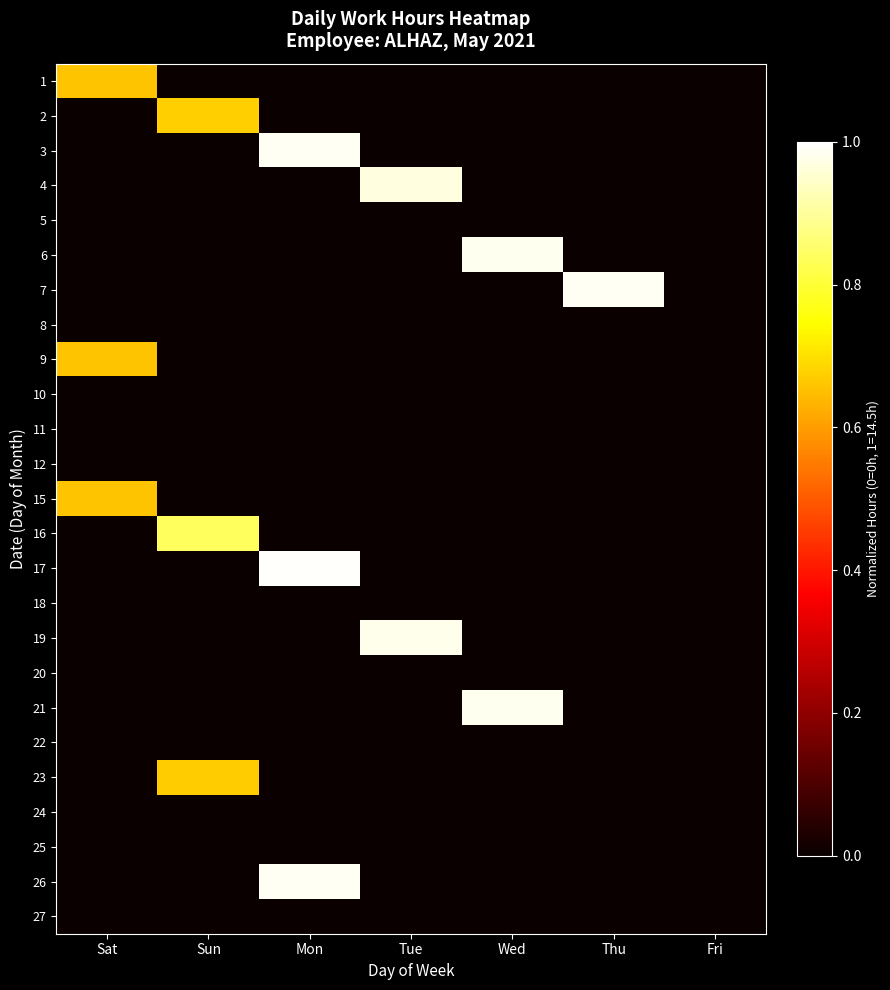

At how many categories does at least one series exceed 0?

6